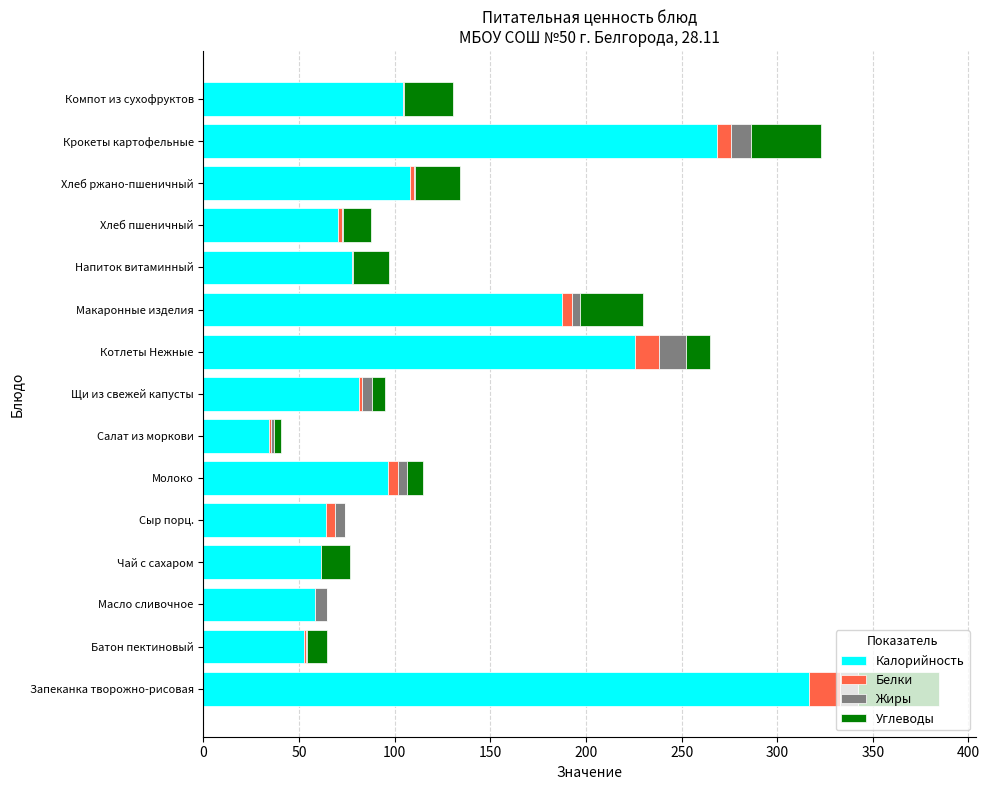

What are all the series names shown in the legend?

Калорийность, Белки, Жиры, Углеводы